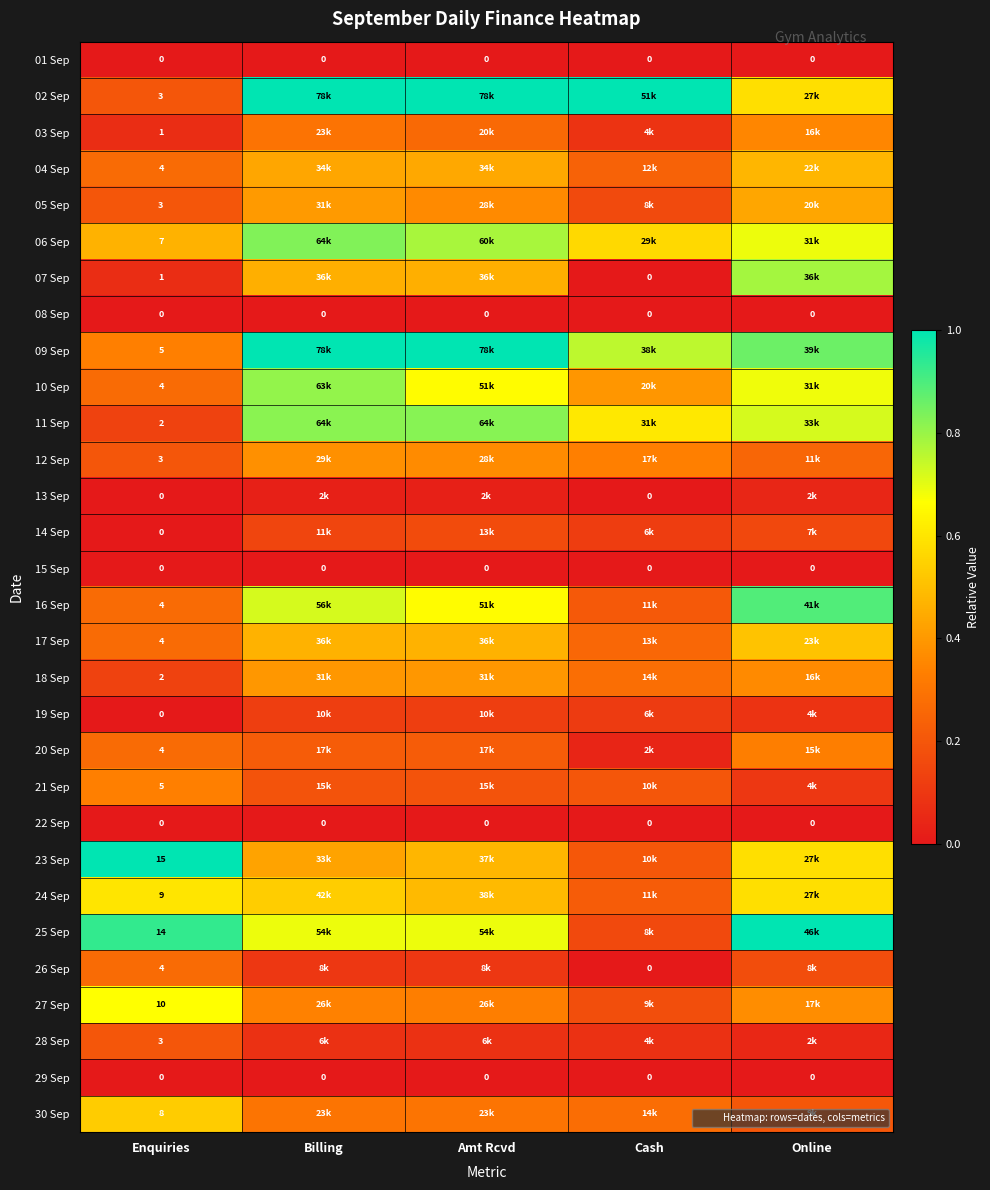

Rank the series by their maximum value, from lowest to highest.

01 Sep, 08 Sep, 15 Sep, 22 Sep, 29 Sep, 13 Sep, 19 Sep, 14 Sep, 28 Sep, 26 Sep, 20 Sep, 21 Sep, 03 Sep, 12 Sep, 18 Sep, 05 Sep, 04 Sep, 17 Sep, 30 Sep, 24 Sep, 27 Sep, 07 Sep, 10 Sep, 11 Sep, 06 Sep, 16 Sep, 09 Sep, 02 Sep, 23 Sep, 25 Sep